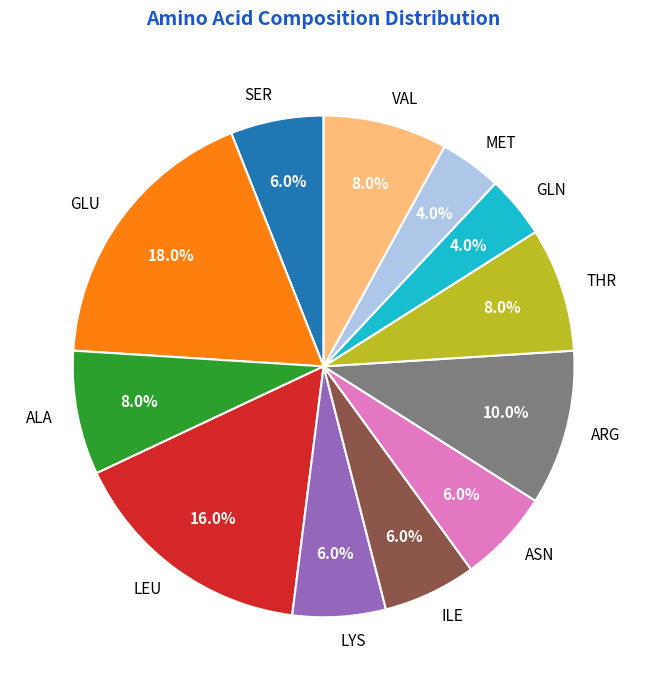

Count the number of slices in the pie.

12